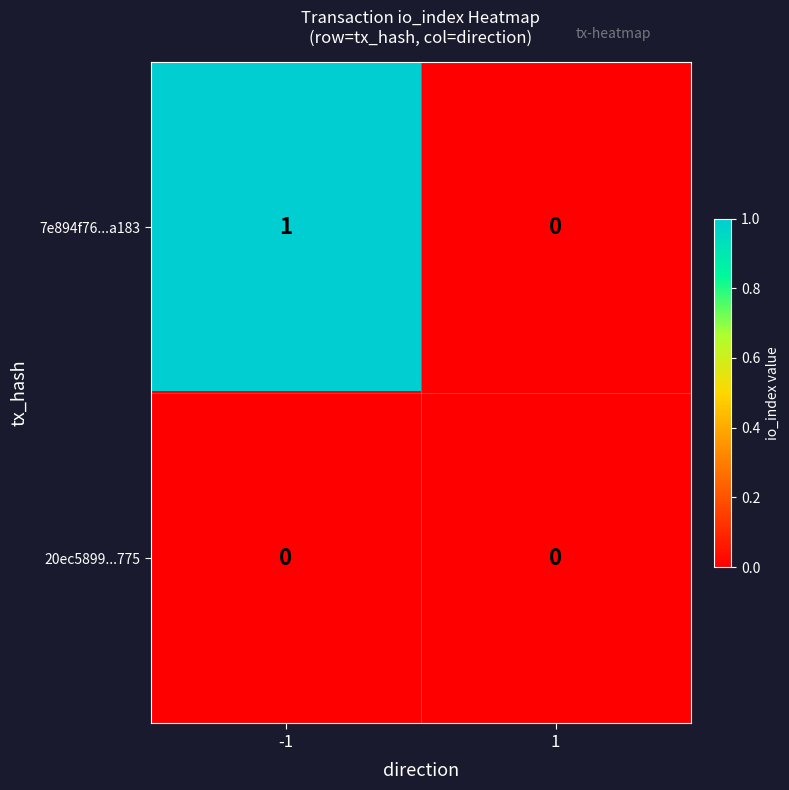

List the labels in order of 7e894f76...a183 value, smallest first.

1, -1